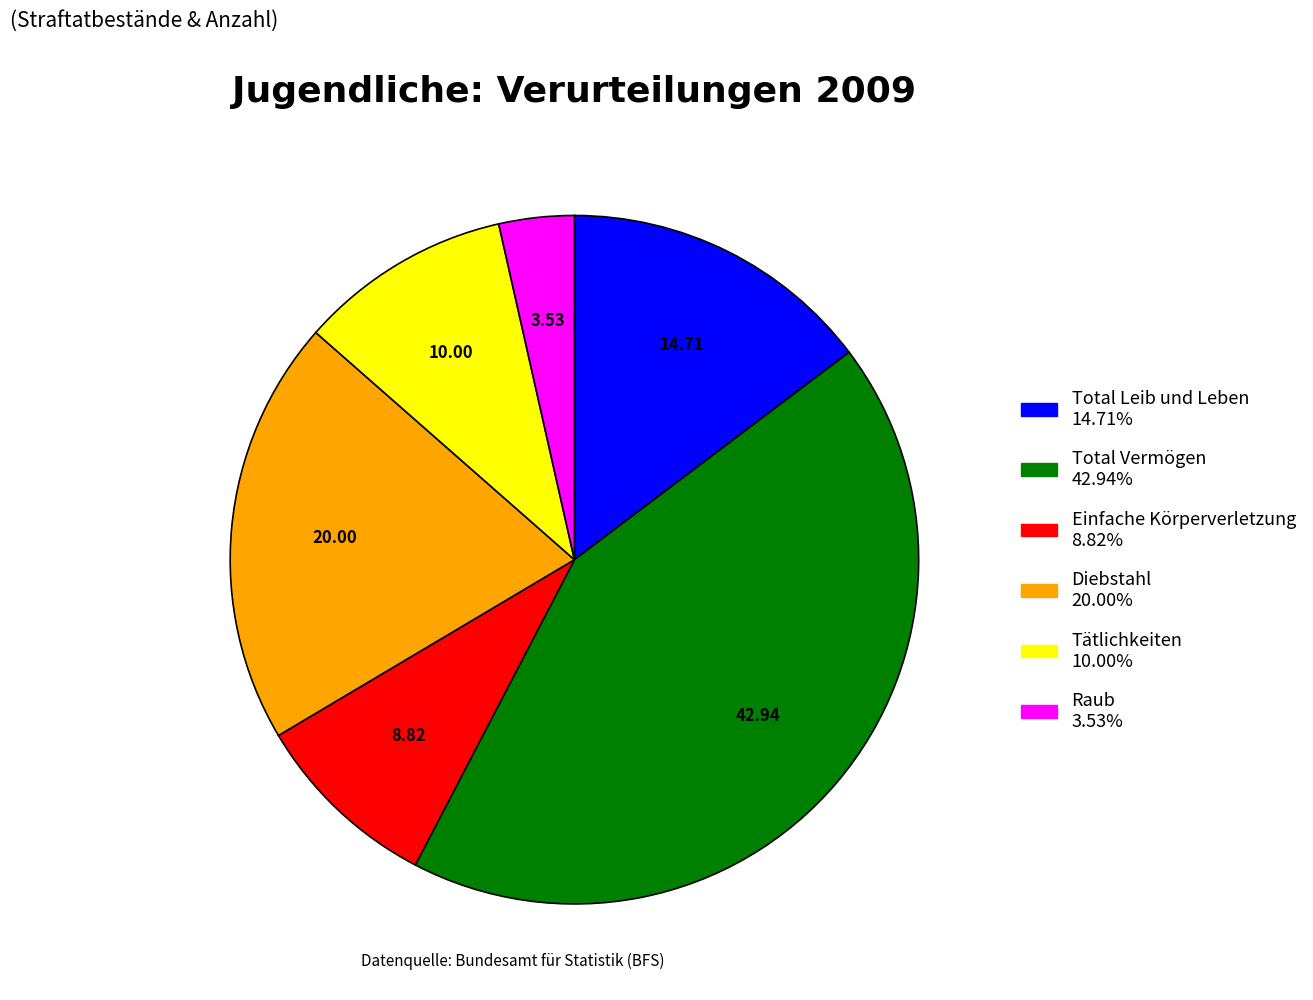

Do Raub and Total Leib und Leben together represent more than half of the pie?

No